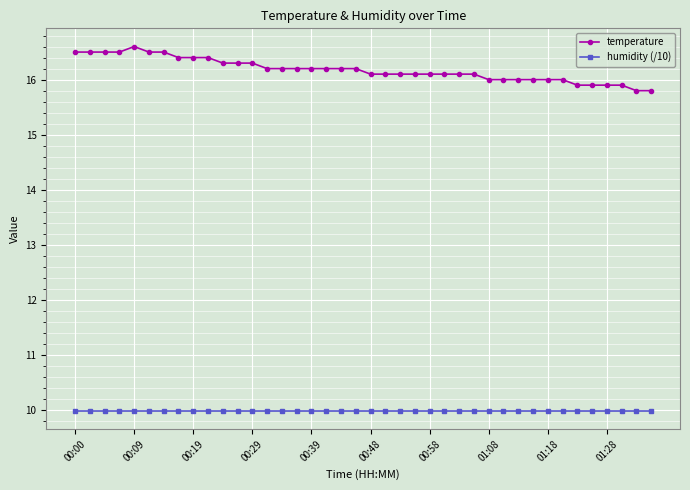

What is the value of the temperature point at the 19th from the left?

16.2